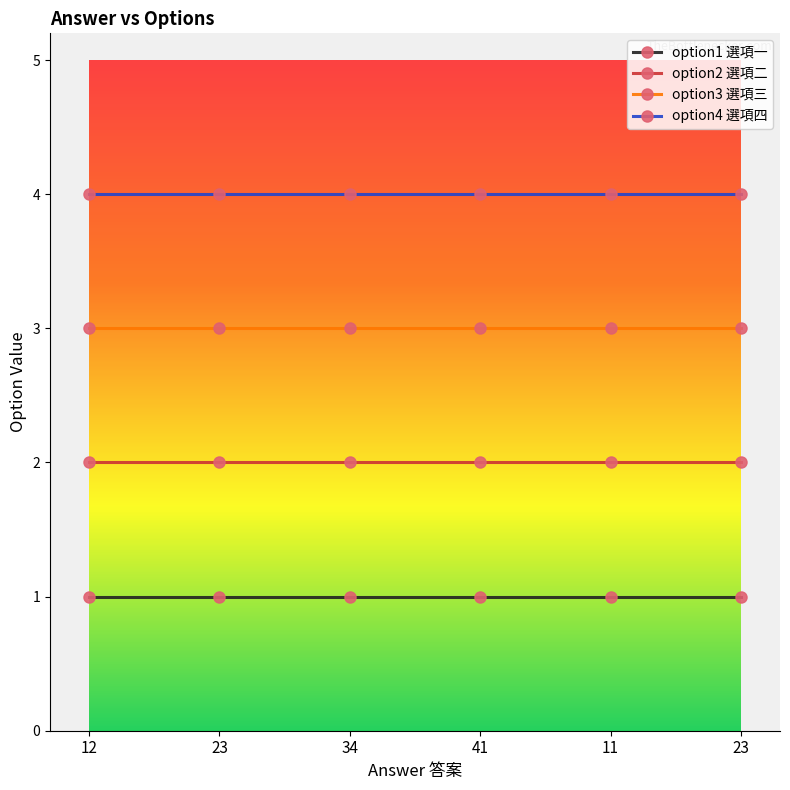

How many series are shown in this chart?

4